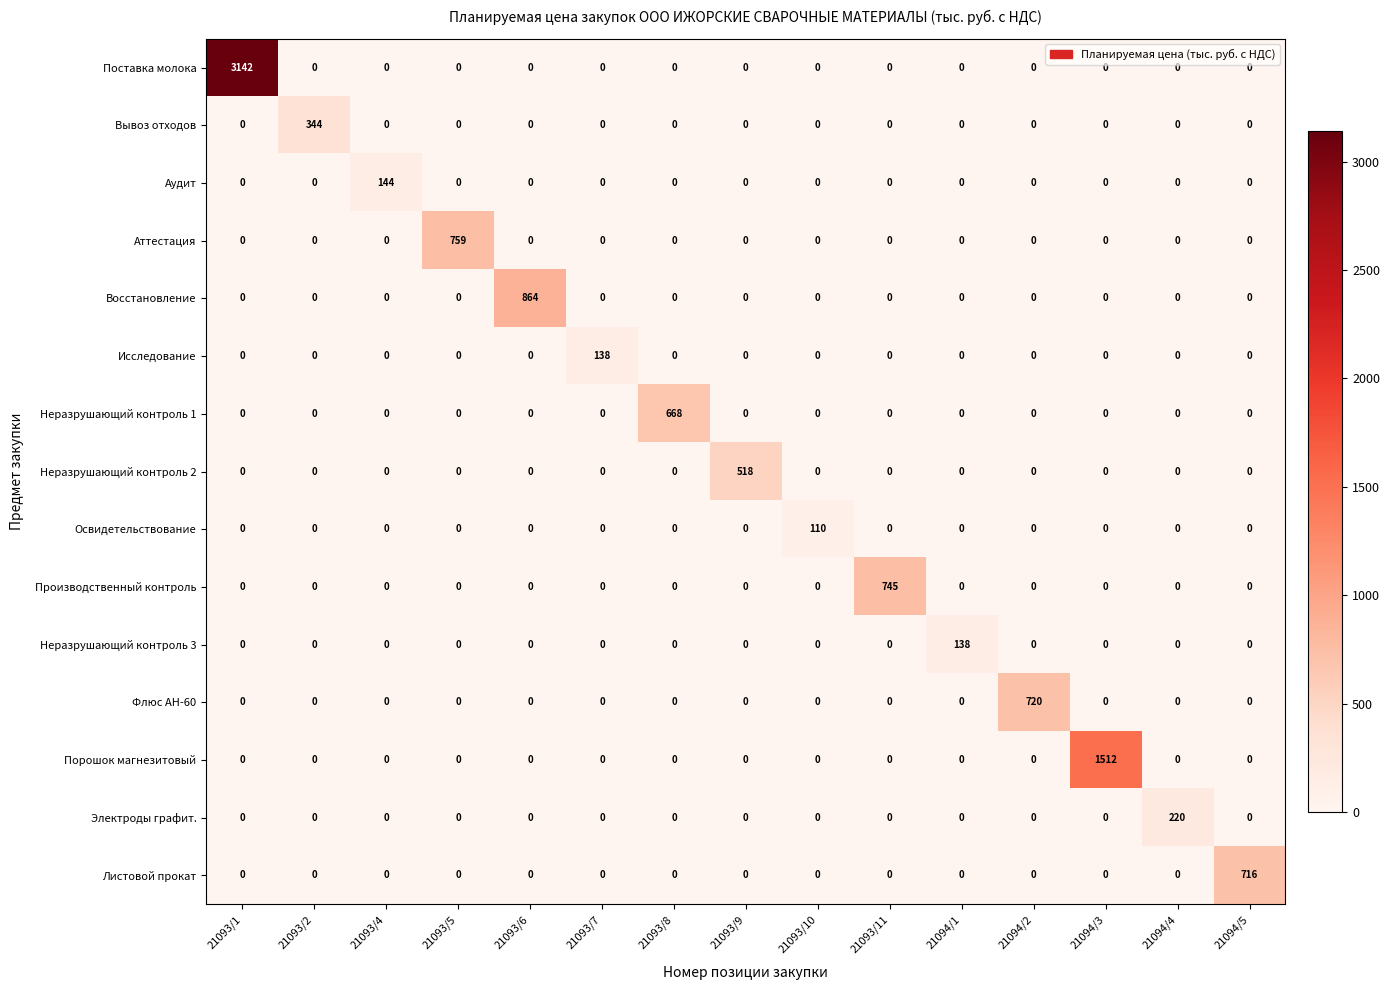

What is the sum of all Листовой прокат values?

716